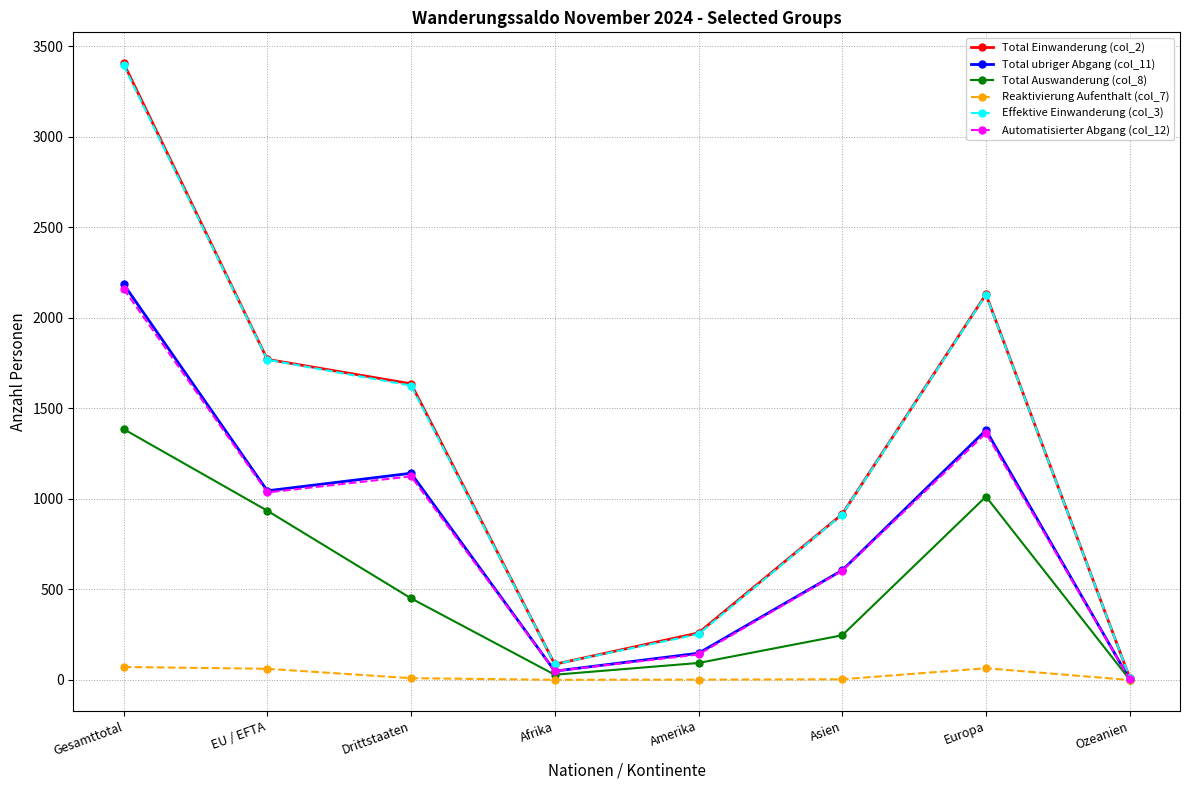

In Automatisierter Abgang (col_12), how many points are lower than both neighbors (excluding endpoints)?

2